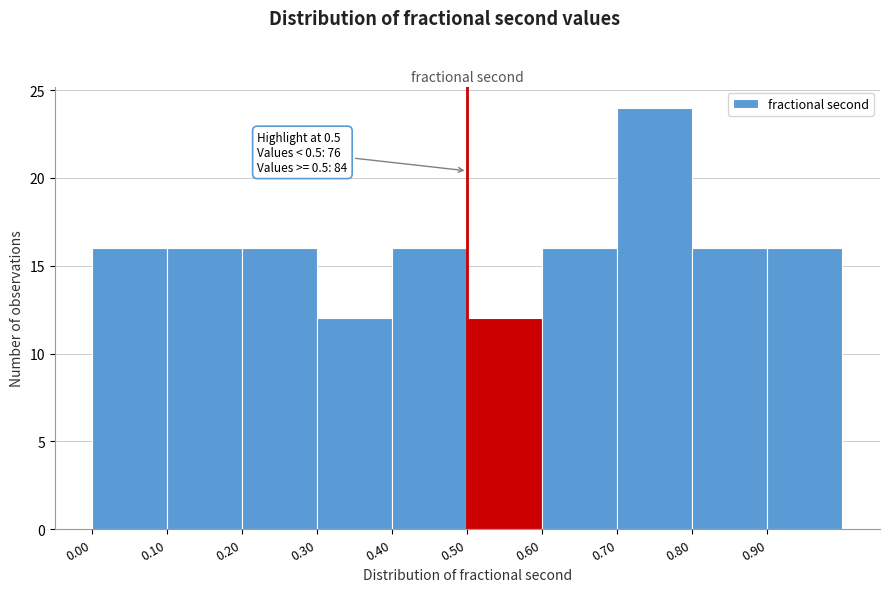

Over which range of the x-axis is the bar tallest?

0.7 to 0.8